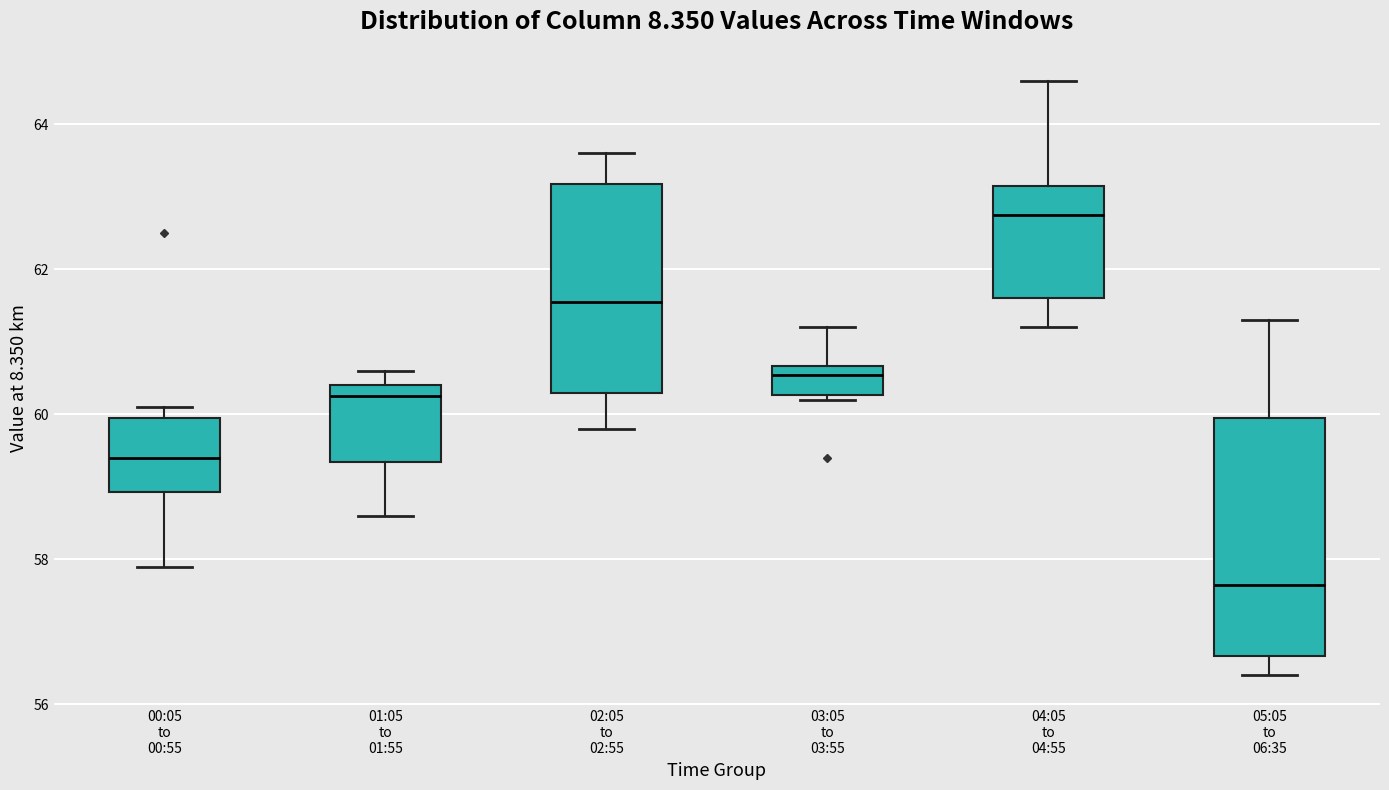

Reading left to right, read every box against the y-axis: the position of its median line, the range the box covers, and the ends of its whiskers. The values are not printed on the chart, so give them approximately, as read against the axis.

00:05 to 00:55: median 59.4, box 59.0 to 60.0, whiskers 58.0 to 60.2
01:05 to 01:55: median 60.2, box 59.4 to 60.4, whiskers 58.6 to 60.6
02:05 to 02:55: median 61.6, box 60.4 to 63.2, whiskers 59.8 to 63.6
03:05 to 03:55: median 60.6 (just below the box's upper edge), box 60.2 to 60.6, whiskers 60.2 (just below the box's lower edge) to 61.2
04:05 to 04:55: median 62.8, box 61.6 to 63.2, whiskers 61.2 to 64.6
05:05 to 06:35: median 57.6, box 56.6 to 60.0, whiskers 56.4 to 61.4